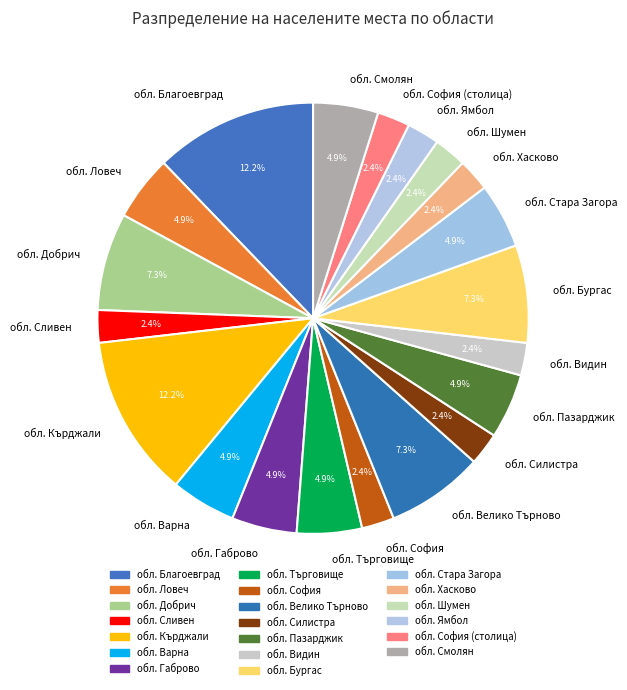

How much of the chart is everything except обл. Варна?

95.1%